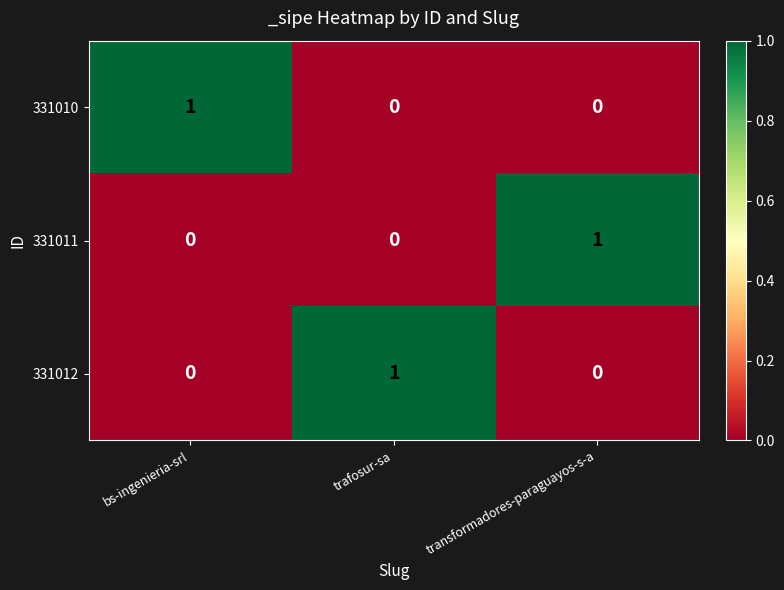

Reading left to right, list all the values displayed in this chart.

331010: 1	0	0
331011: 0	0	1
331012: 0	1	0